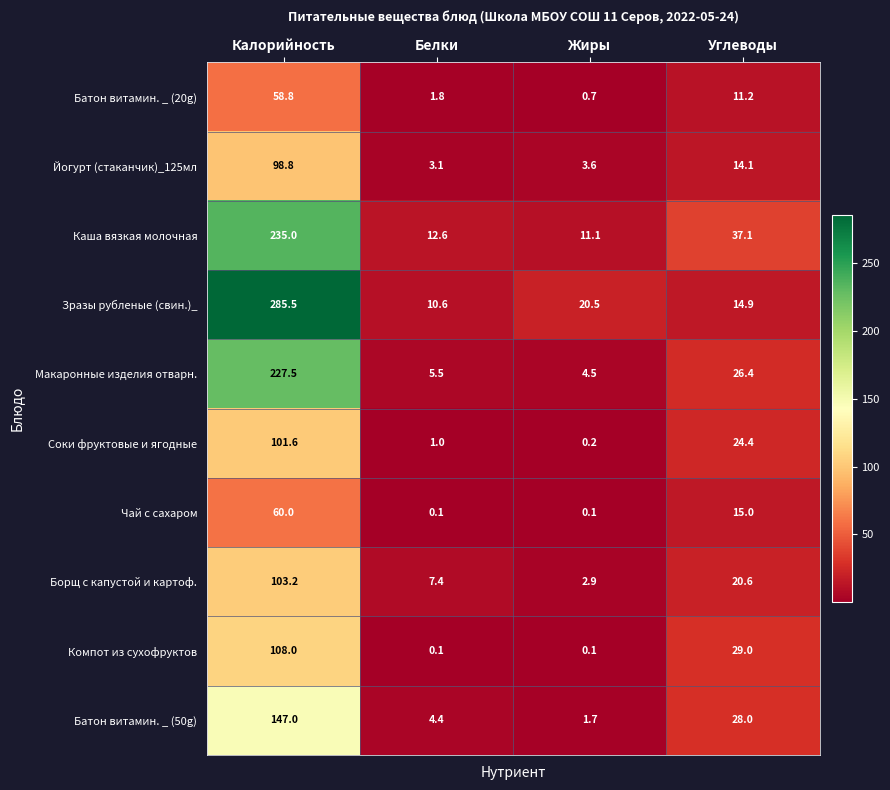

At which label does Батон витамин. _ (50g) first exceed 28?

Калорийность